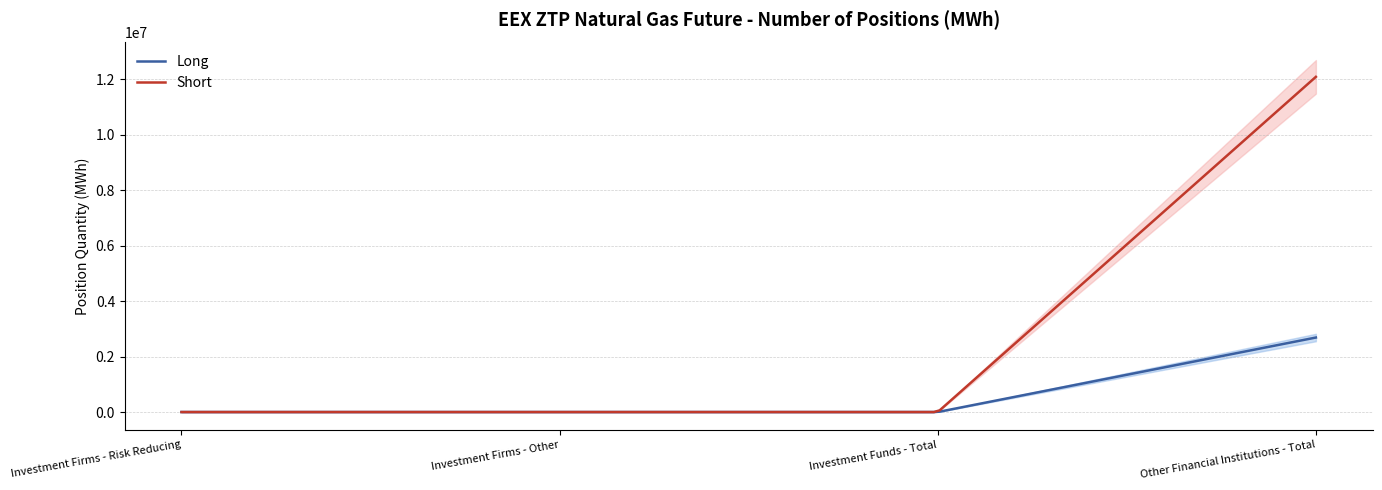

Which series has the largest range (max minus min)?

Short